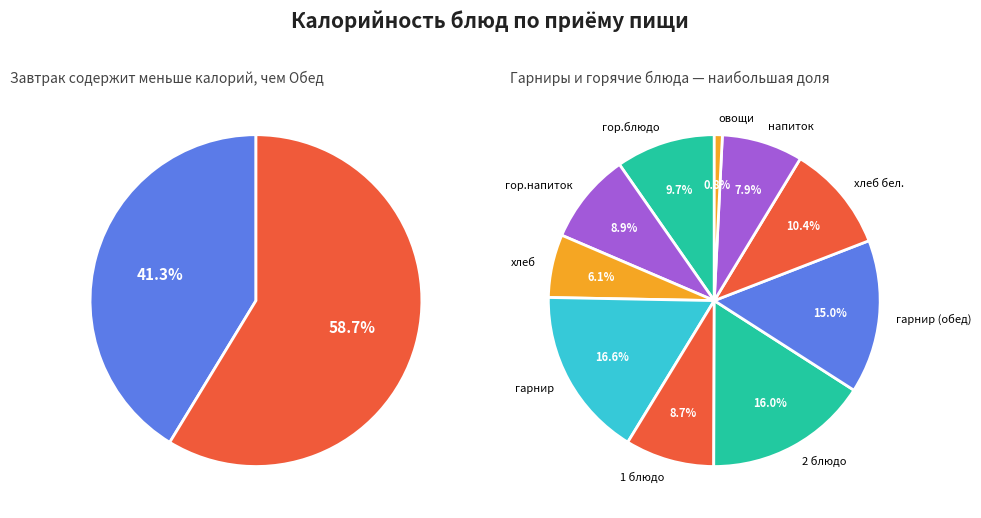

What is the change in value from 2 блюдо to хлеб бел.?

-79.1